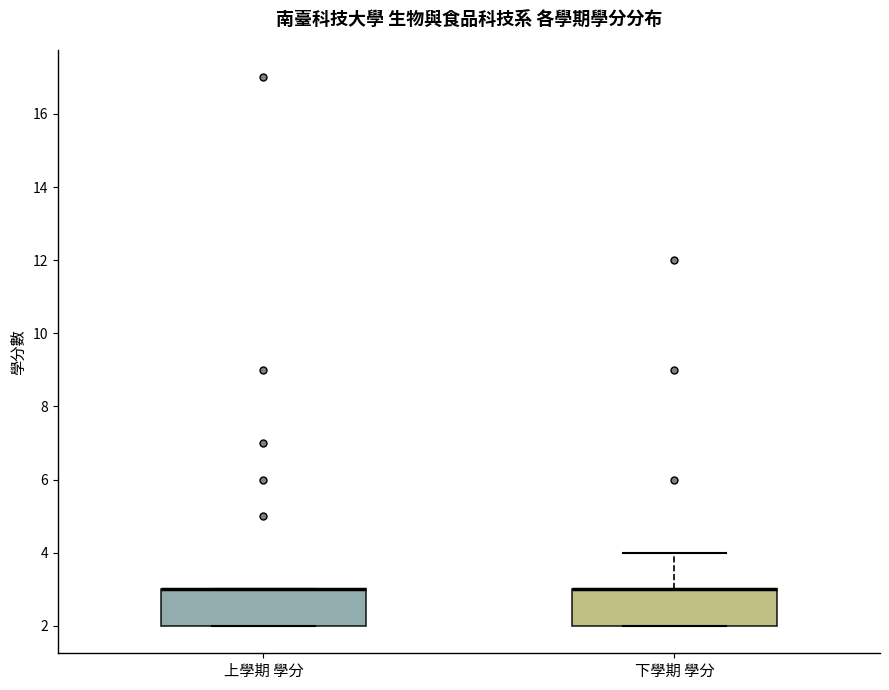

Reading left to right, transcribe this box plot: for each box, give where its median line is, the range the box spans, and where its two whiskers end, as read against the y-axis. The values are not printed on the chart, so give them approximately, as read against the axis.

上學期 學分: median 3 (drawn on the box's upper edge), box 2 to 3, whiskers 2 to 3
下學期 學分: median 3 (drawn on the box's upper edge), box 2 to 3, whiskers 2 to 4